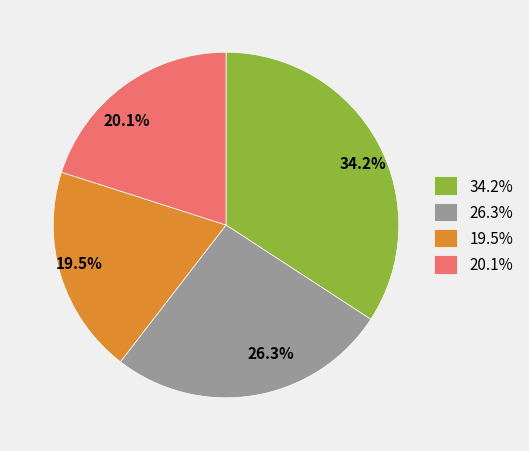

Which category has the biggest portion of the pie?

34.2%